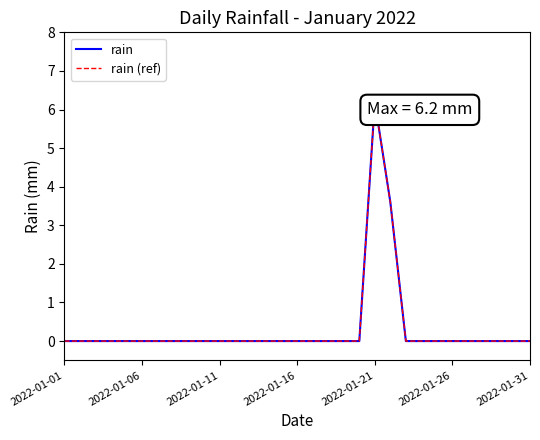

What is the sum of all rain (ref) values?

9.8